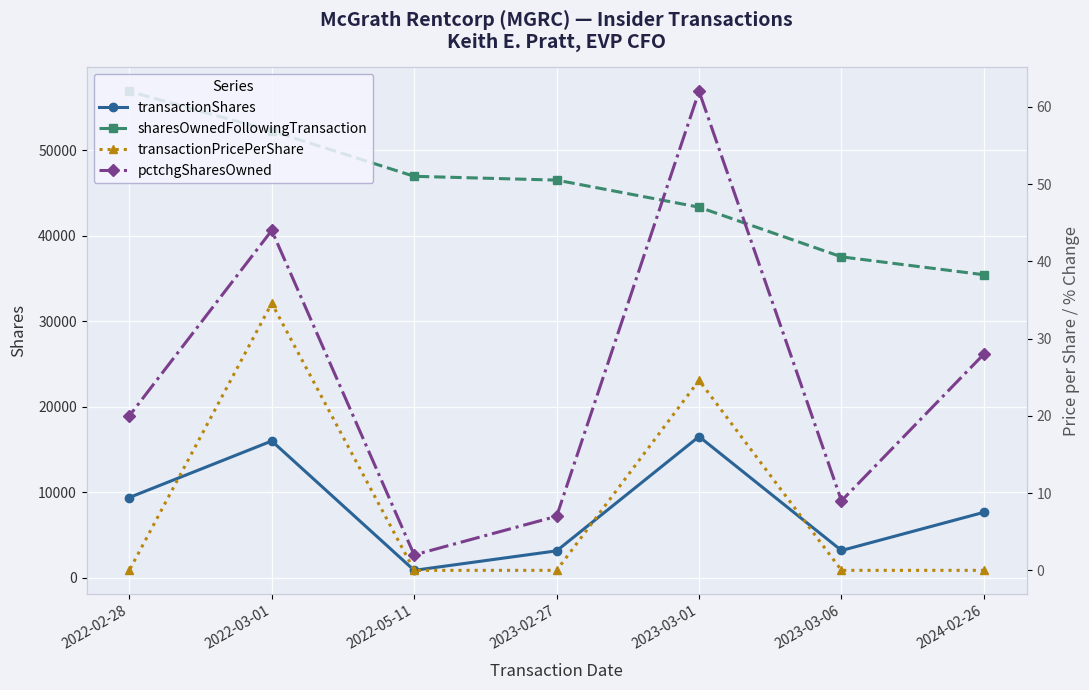

Which category has the highest value in the sharesOwnedFollowingTransaction series?

2022-02-28